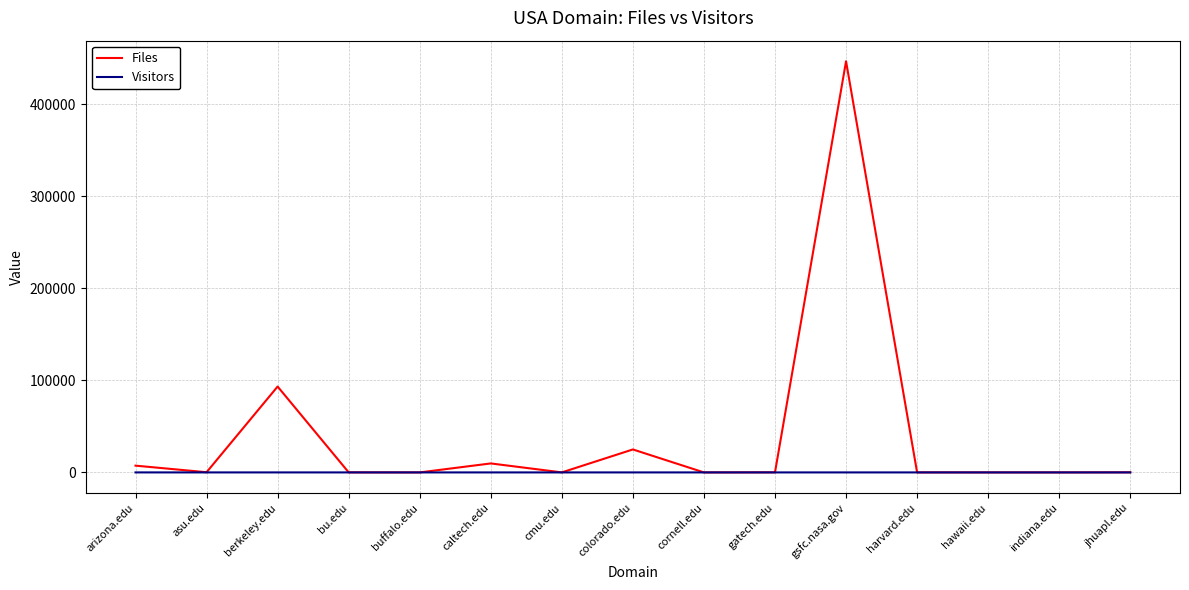

At which category is the sum across all series the highest?

gsfc.nasa.gov